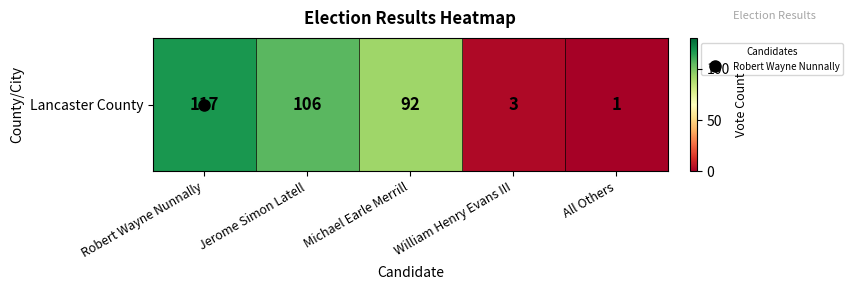

Count the number of data series in this chart.

1